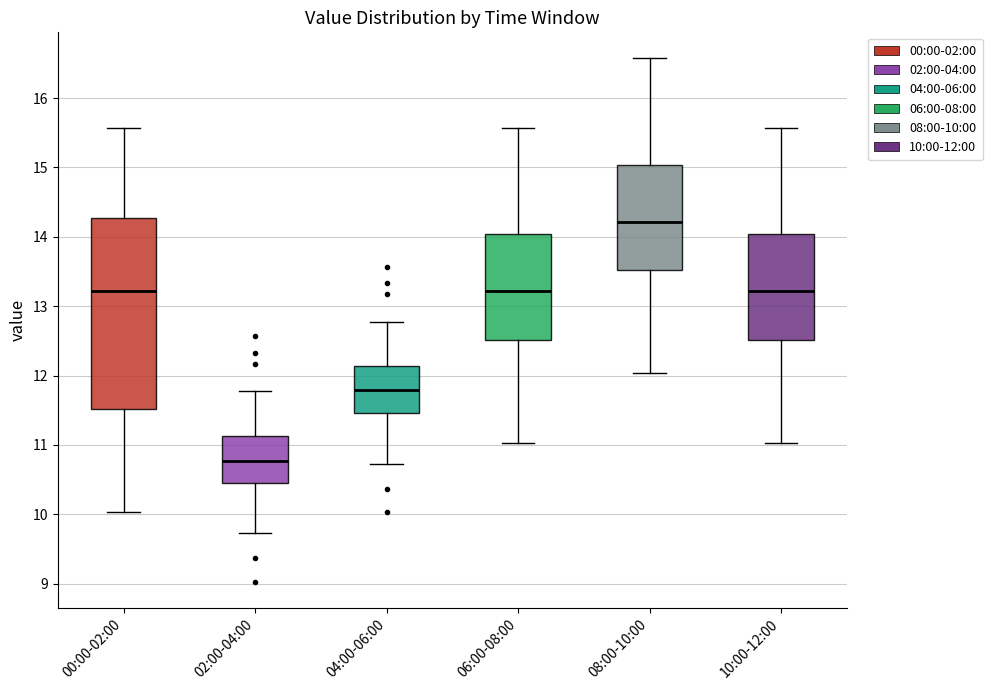

Which box's median line is the highest?

08:00-10:00